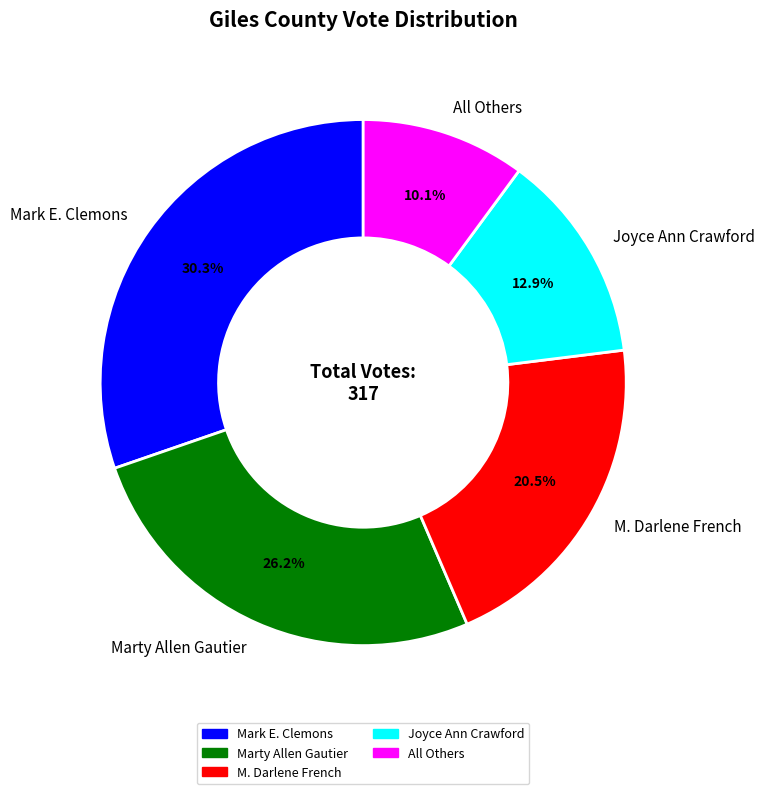

How many slices are in this pie chart?

5